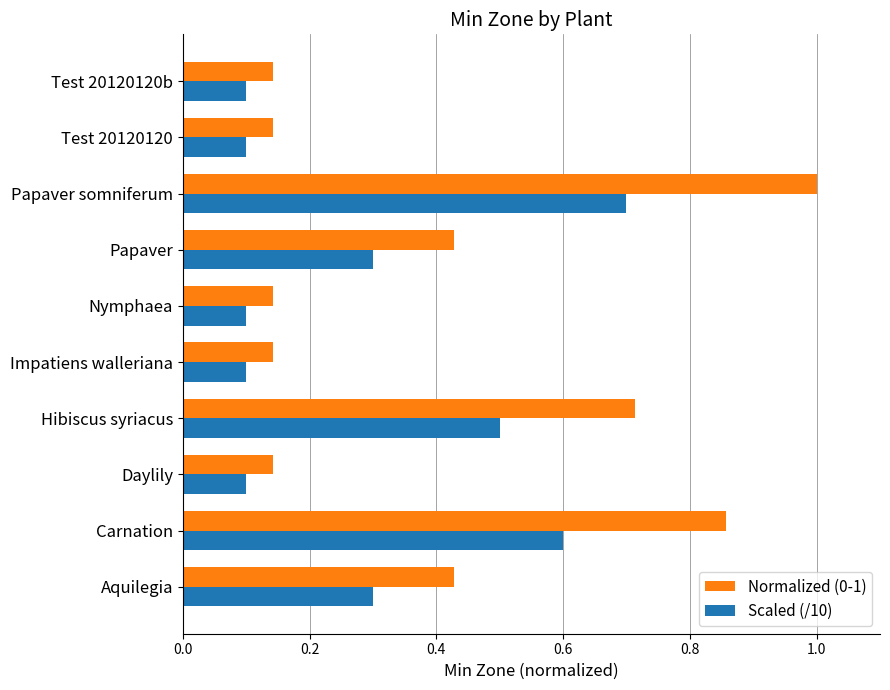

True or false: Scaled (/10) has a value of 0.8 at Carnation.

False